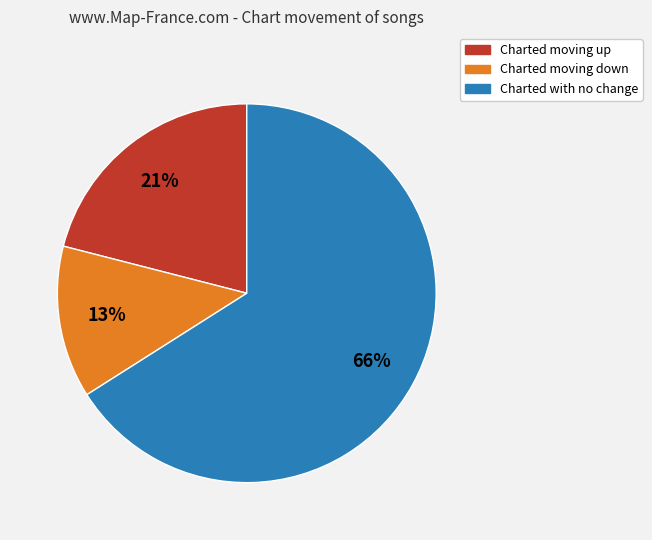

How many segments does this pie chart have?

3